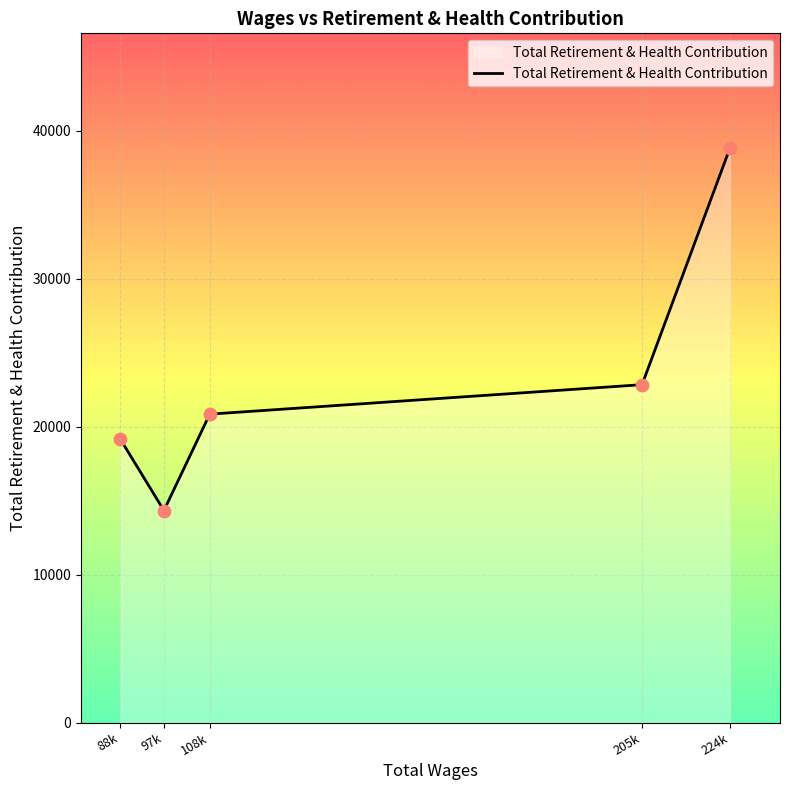

What is the ratio of the value at 205k to the value at 97k?

1.6